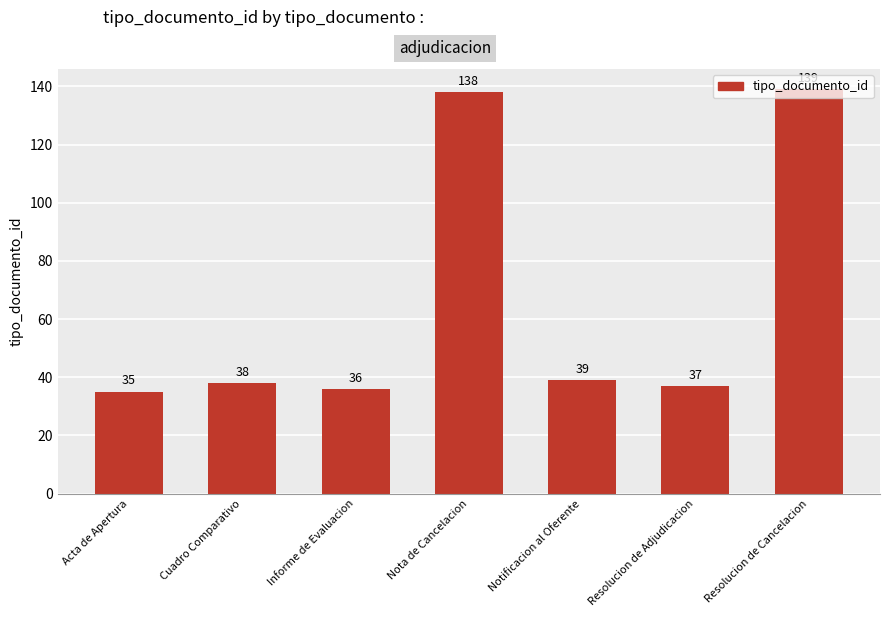

Read the value at Nota de Cancelacion.

138